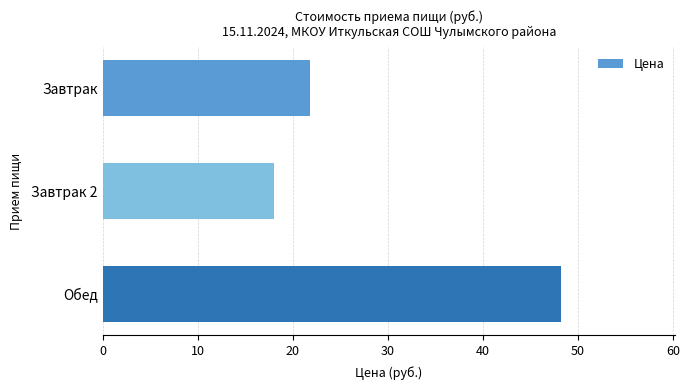

Reading bottom to top, what are all the values shown in this chart?

48.2	18.0	21.8